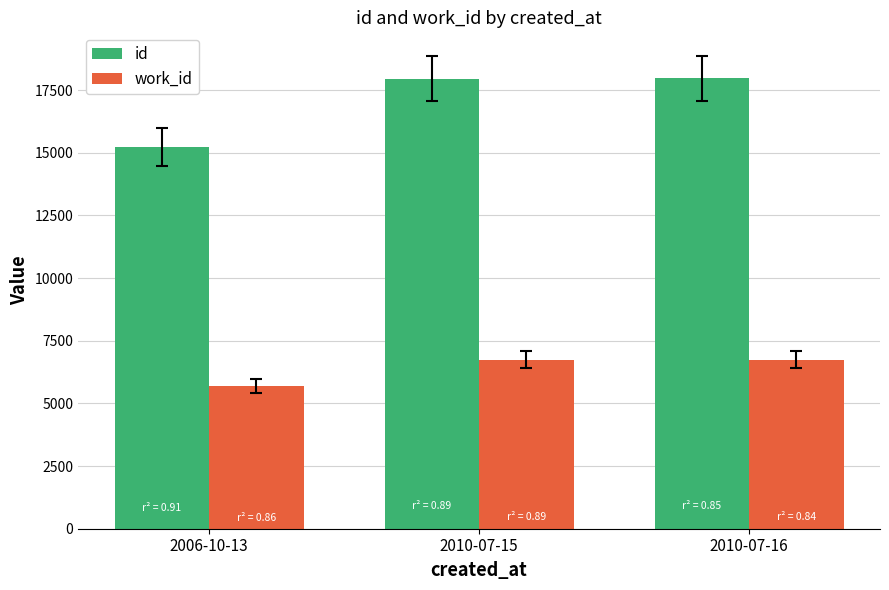

How many bars are there in each group?

2